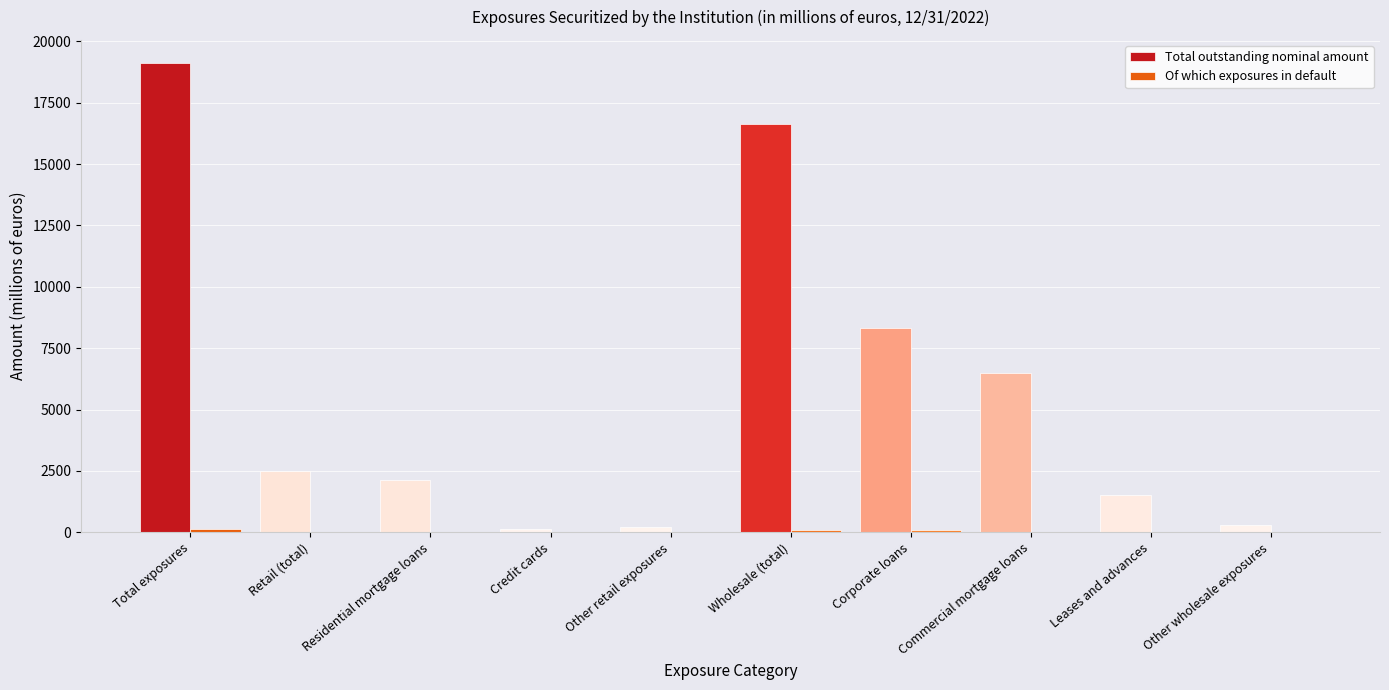

Are the bars horizontal?

No